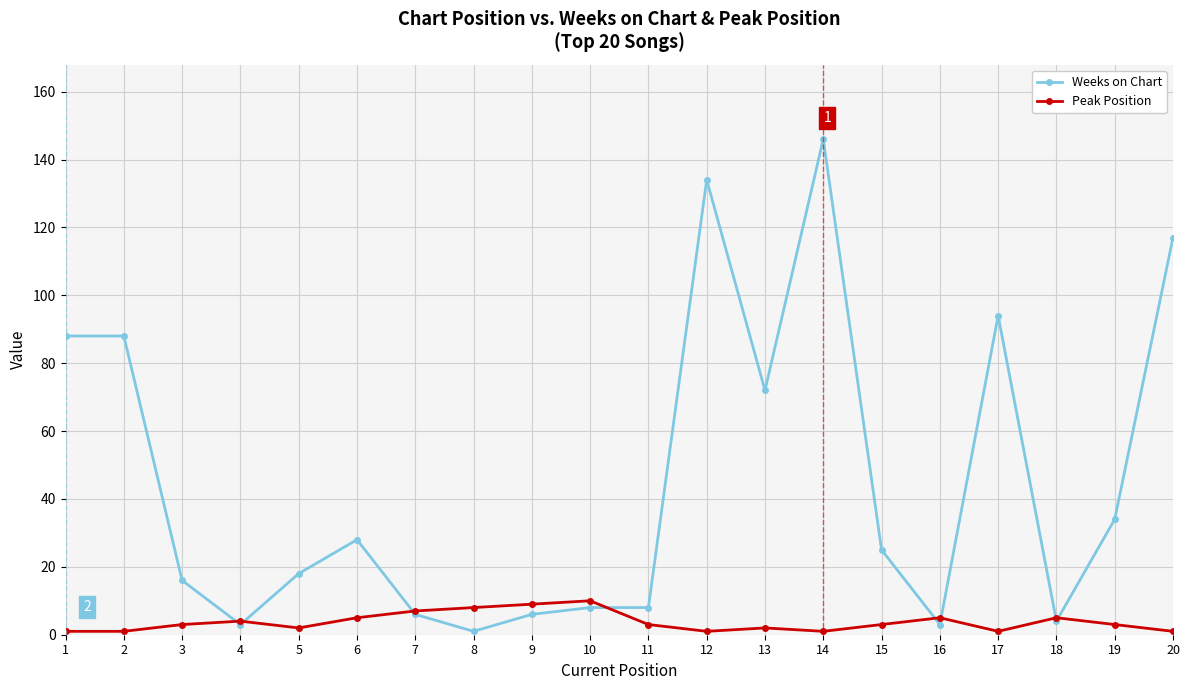

True or false: Peak Position has more than 1 interior local peaks.

True